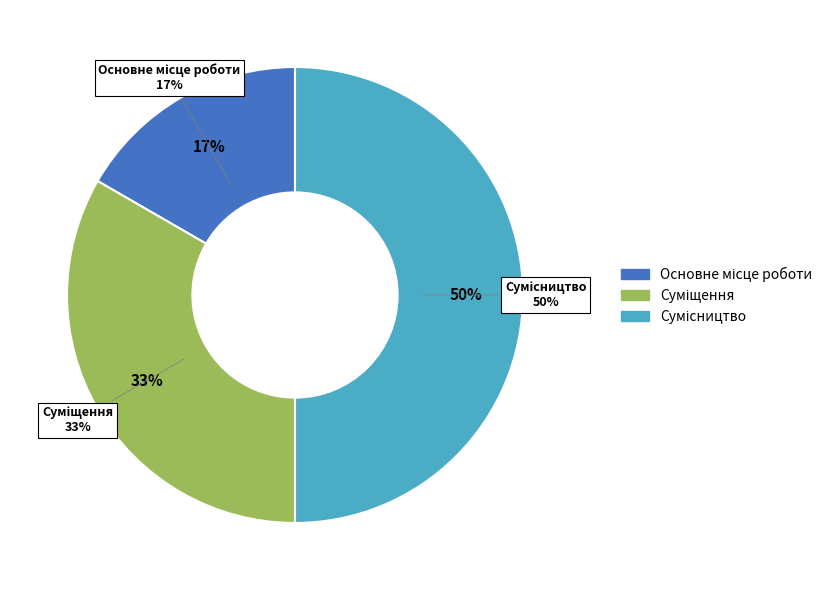

What is the smallest slice in the pie chart?

Основне місце роботи